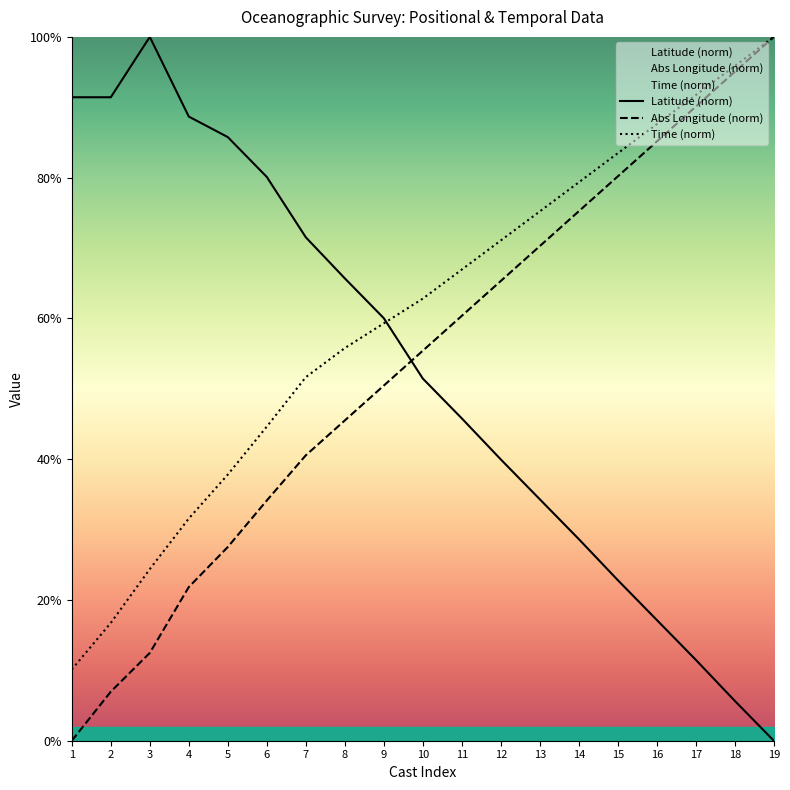

Where is Abs Longitude (norm) nearest to the value 50?

9